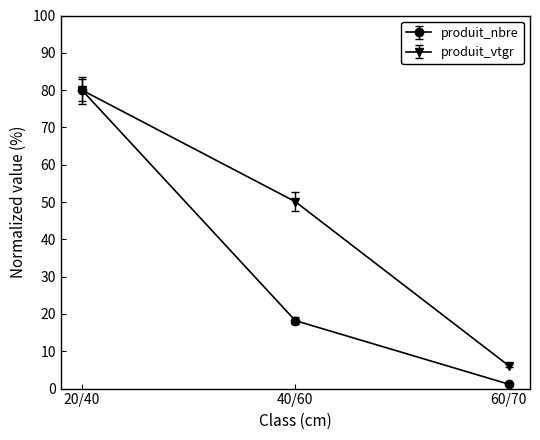

What are all the series names shown in the legend?

produit_nbre, produit_vtgr